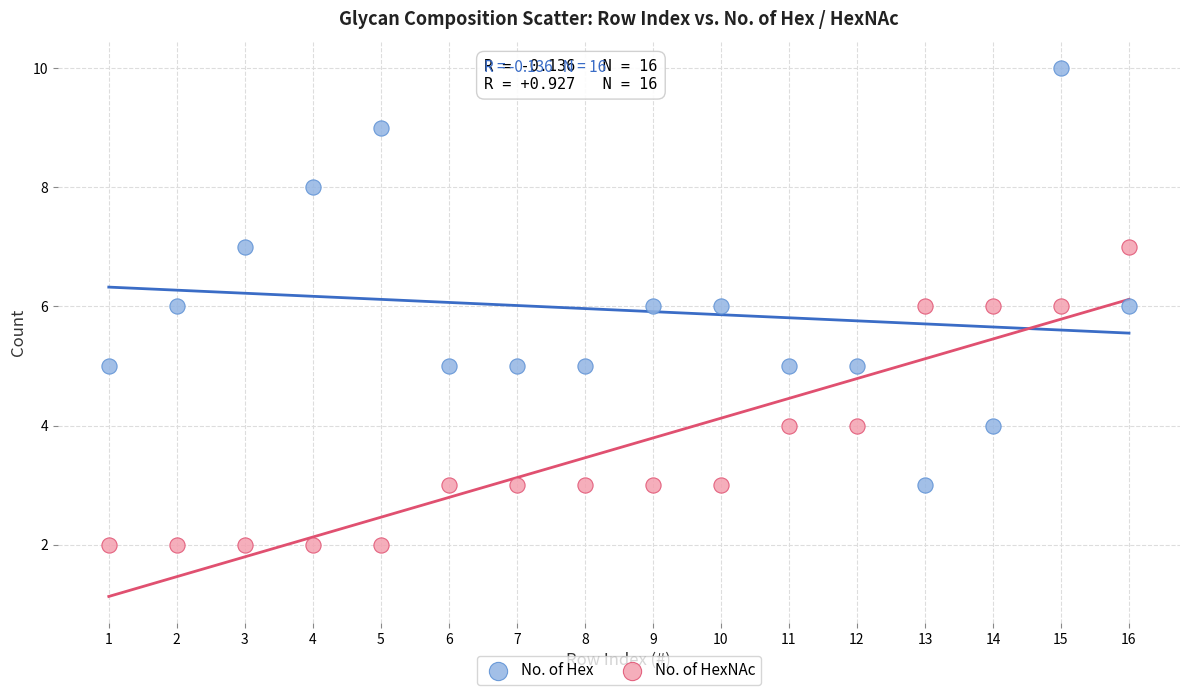

Which series reaches the maximum Y coordinate?

No. of Hex